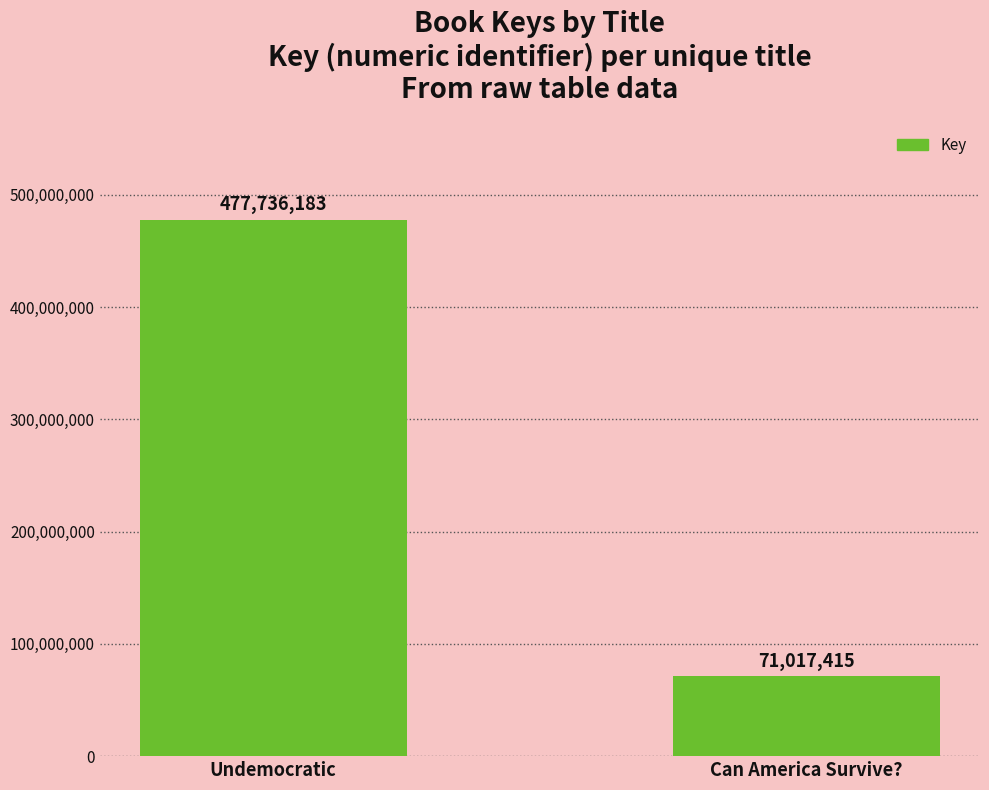

Reading left to right, extract all data points from this chart.

477736183	71017415